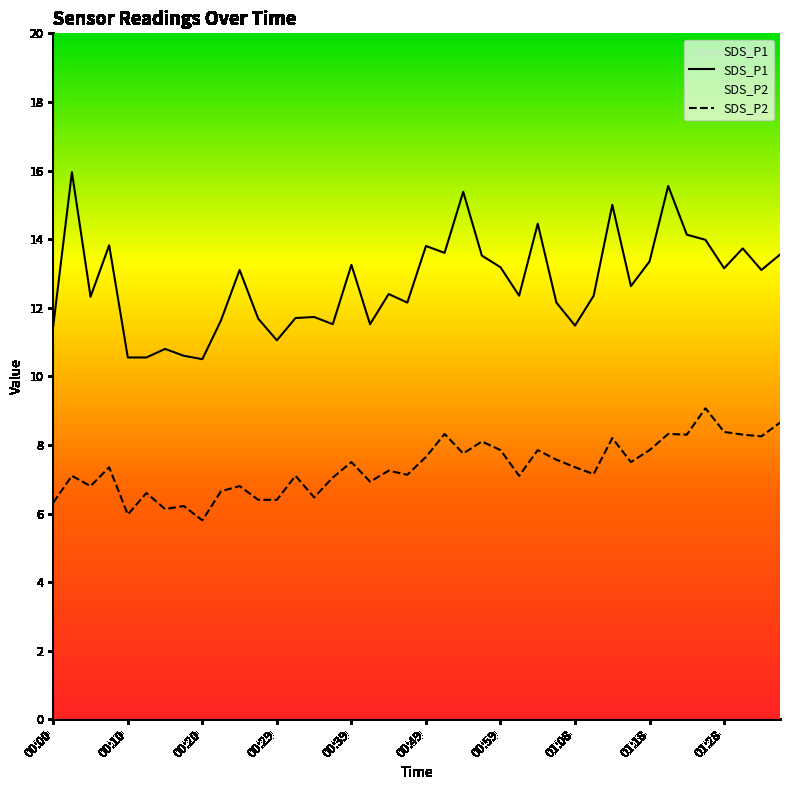

Is the value of SDS_P1 at 00:24 greater than the value of SDS_P2 at 00:03?

Yes